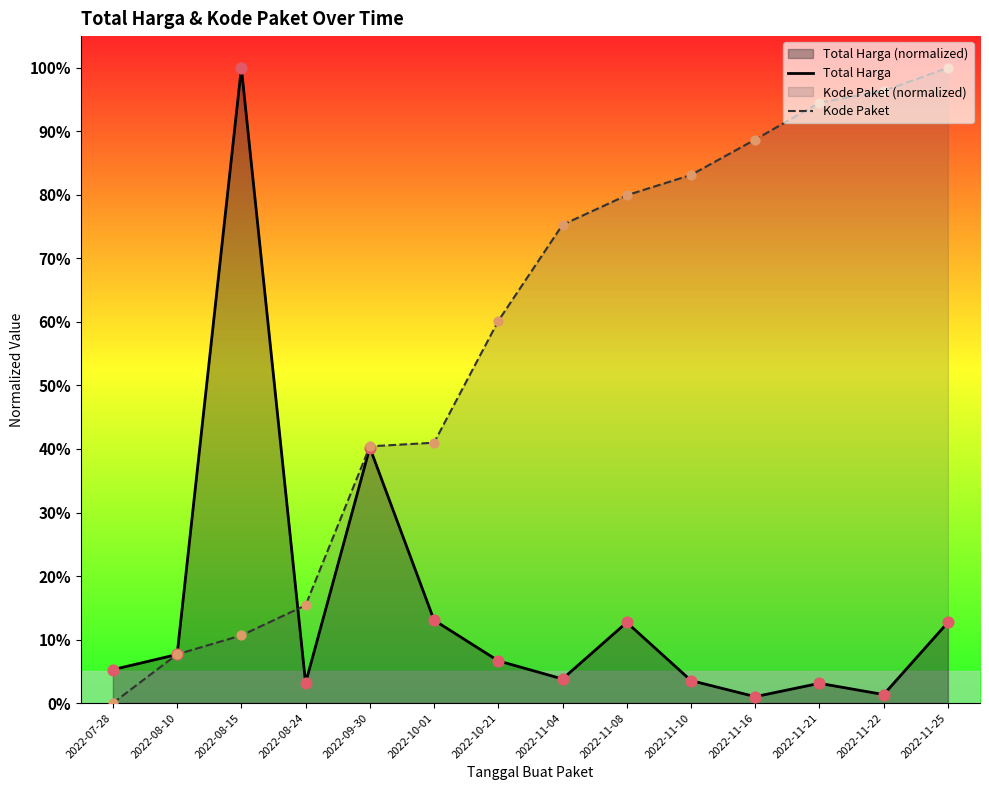

What is the total value across all series at 2022-11-04?

0.8